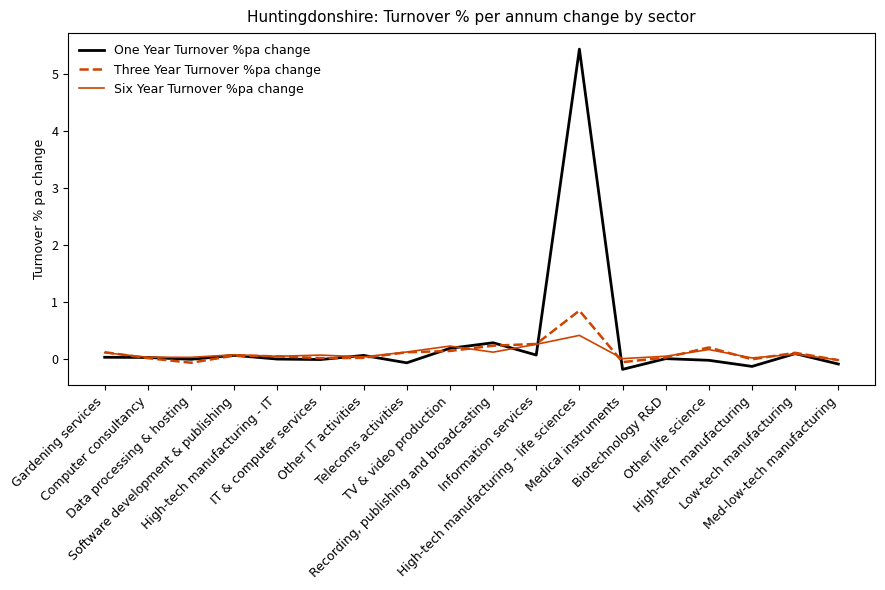

What is the maximum value for One Year Turnover %pa change?

5.4